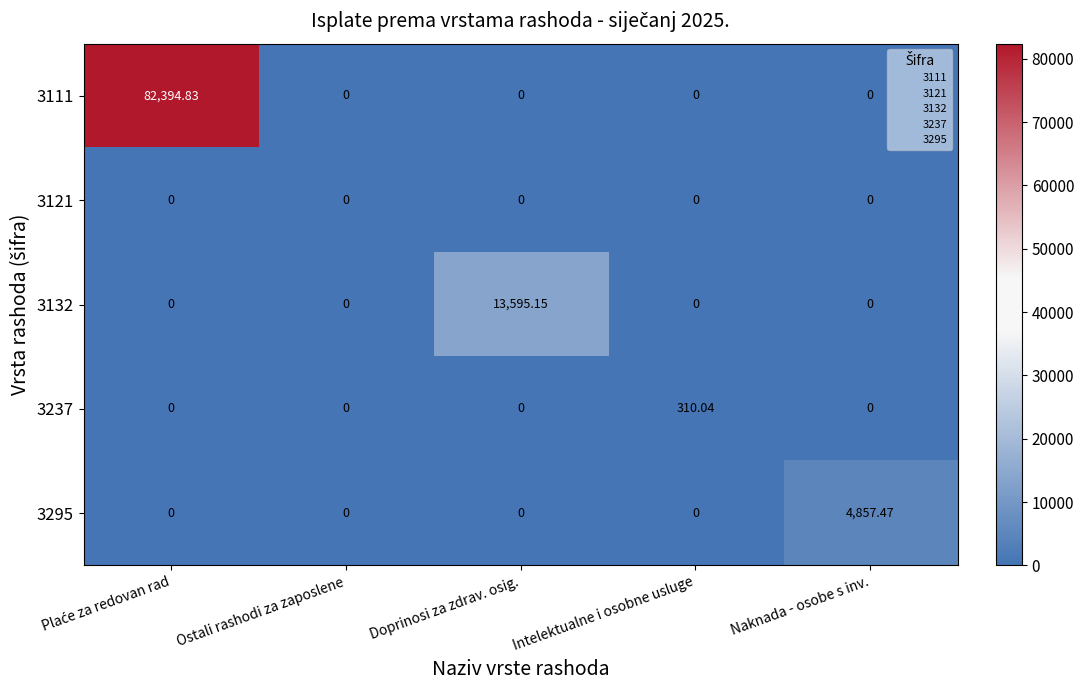

How many categories are shown in the chart?

5